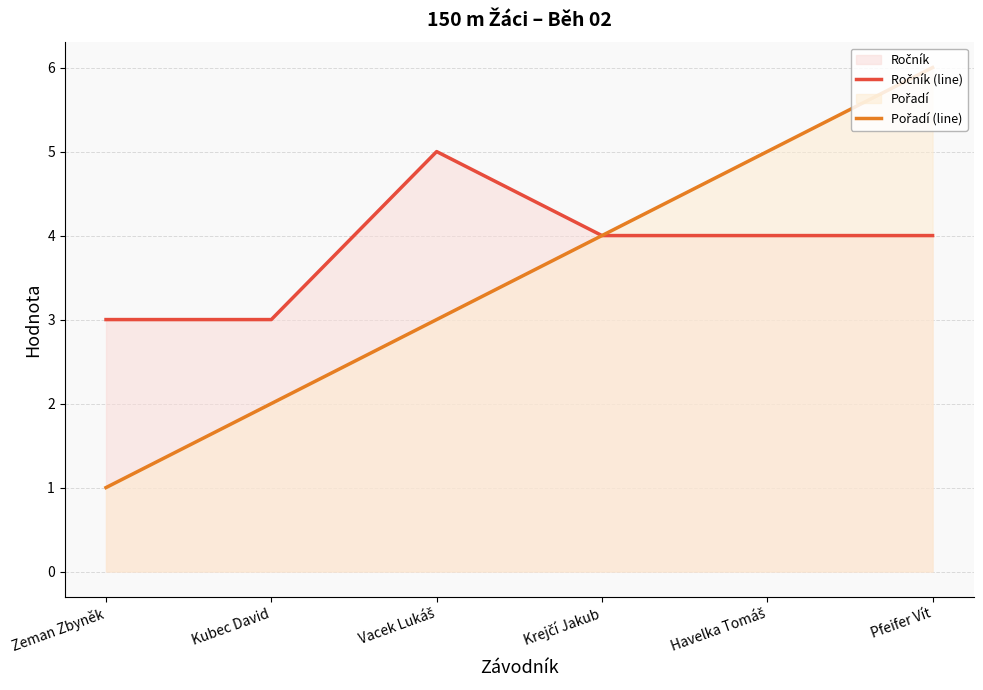

Reading left to right, what are all the values shown in this chart?

Ročník (line): 3	3	5	4	4	4
Pořadí (line): 1	2	3	4	5	6